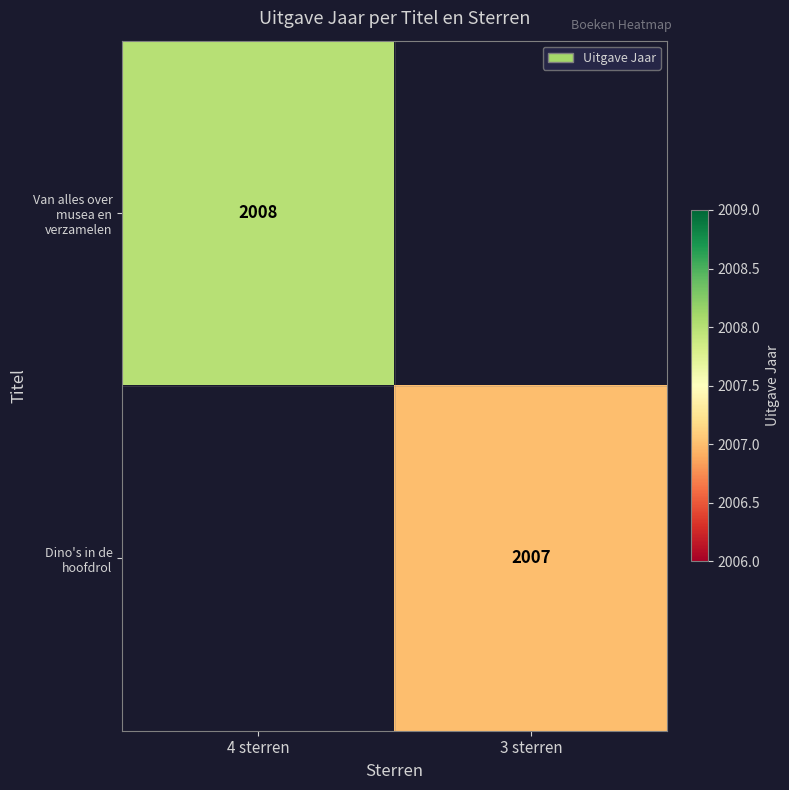

Is the value of Dino's in de hoofdrol at 3 sterren greater than the value of Van alles over musea en verzamelen at 4 sterren?

No